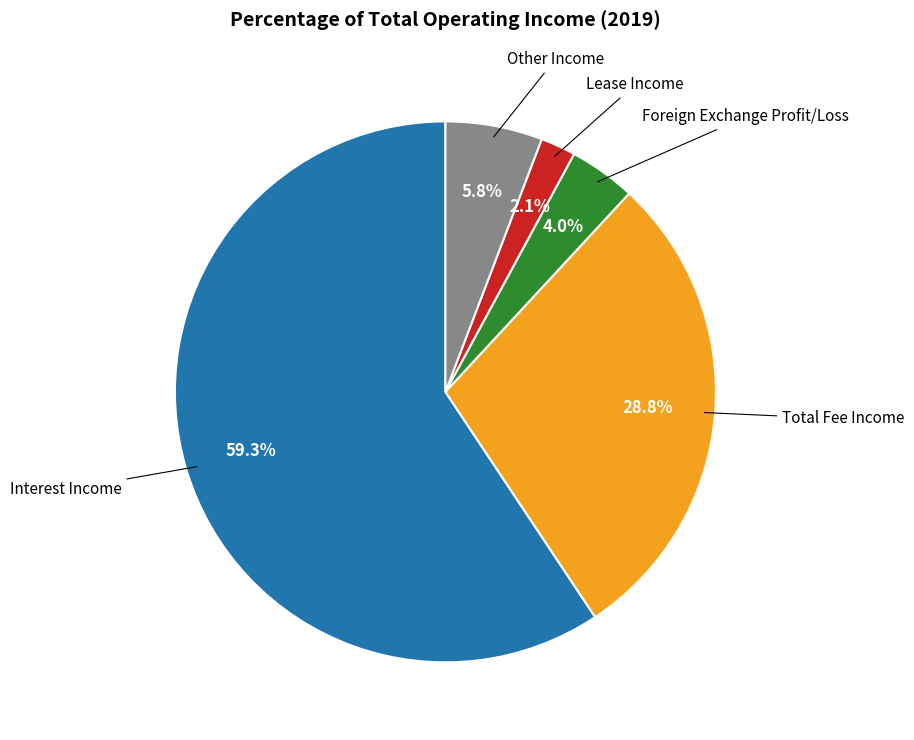

Does any single category account for the majority?

Yes